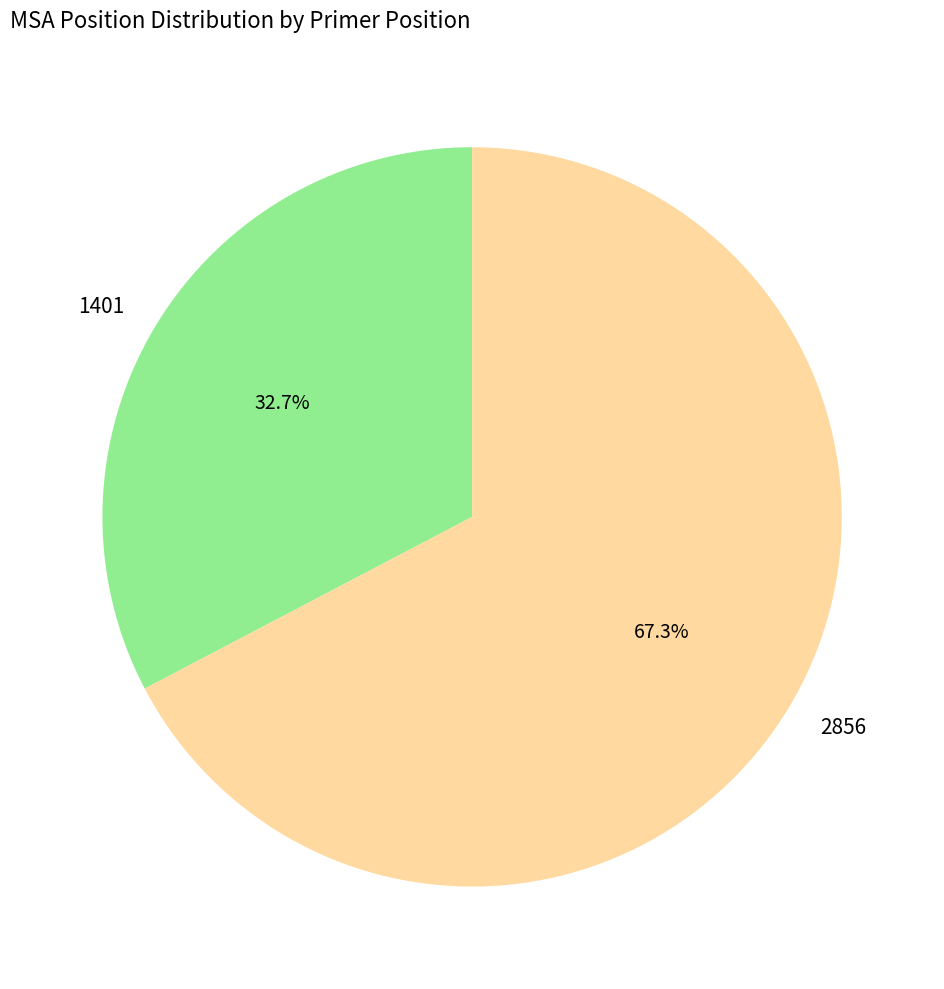

How many segments does this pie chart have?

2